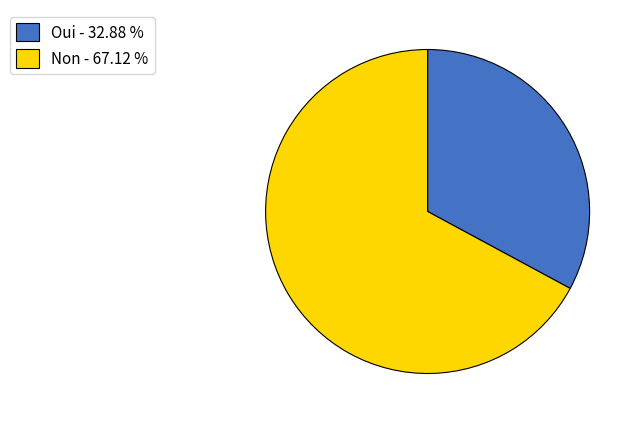

Count the number of slices in the pie.

2